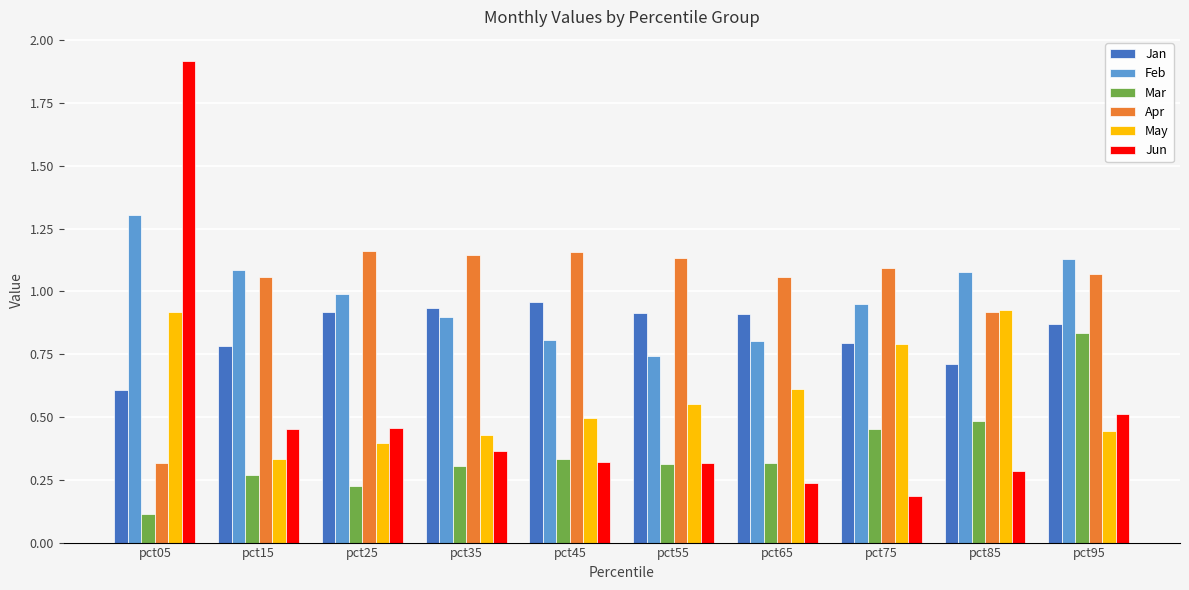

What is the sum of the Apr values at pct35 and pct45?

2.3